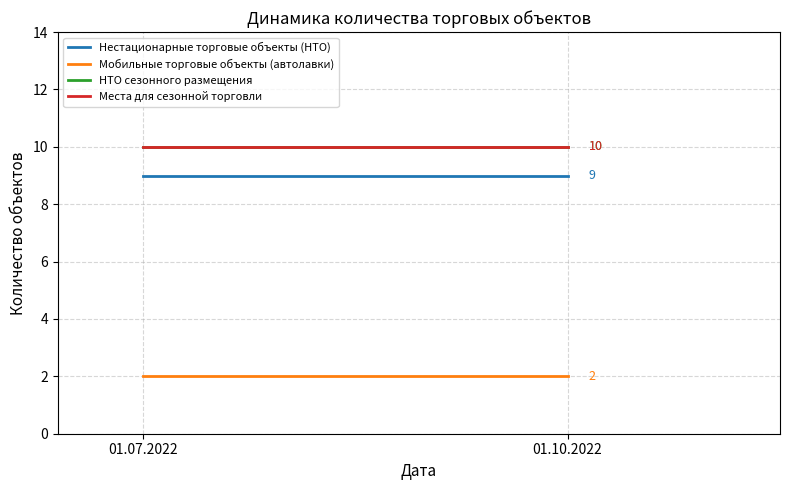

Reading left to right, extract all data points from this chart.

Нестационарные торговые объекты (НТО): 01.07.2022=9	01.10.2022=9
Мобильные торговые объекты (автолавки): 01.07.2022=2	01.10.2022=2
НТО сезонного размещения: 01.07.2022=10	01.10.2022=10
Места для сезонной торговли: 01.07.2022=10	01.10.2022=10